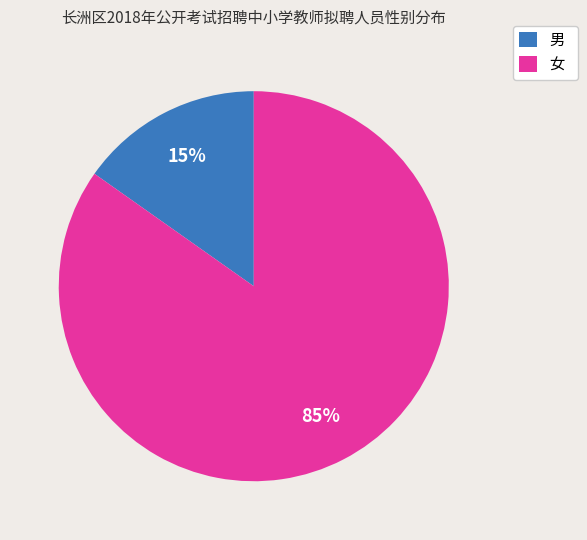

What percentage is the 女 slice, to the nearest percent?

85%